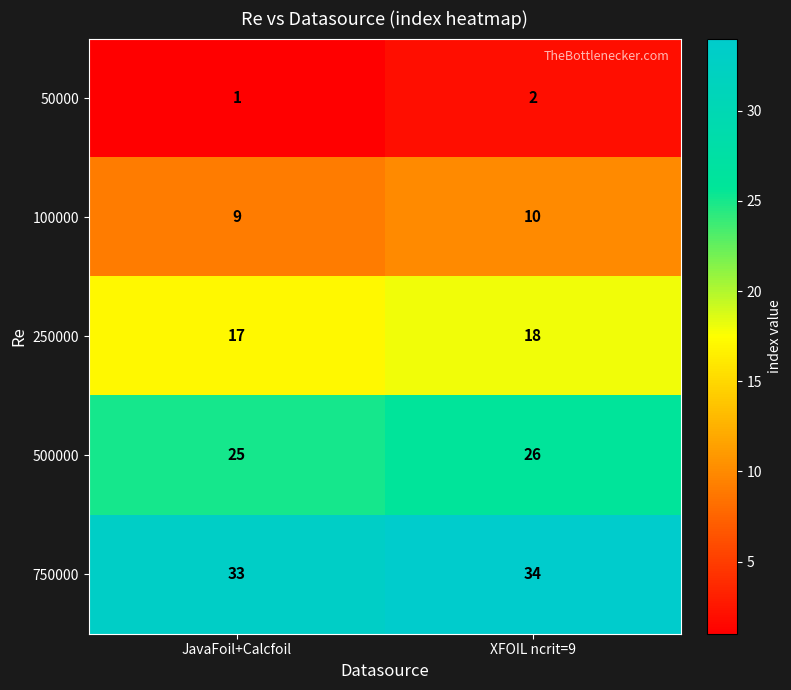

Which series has the largest total across all categories?

750000